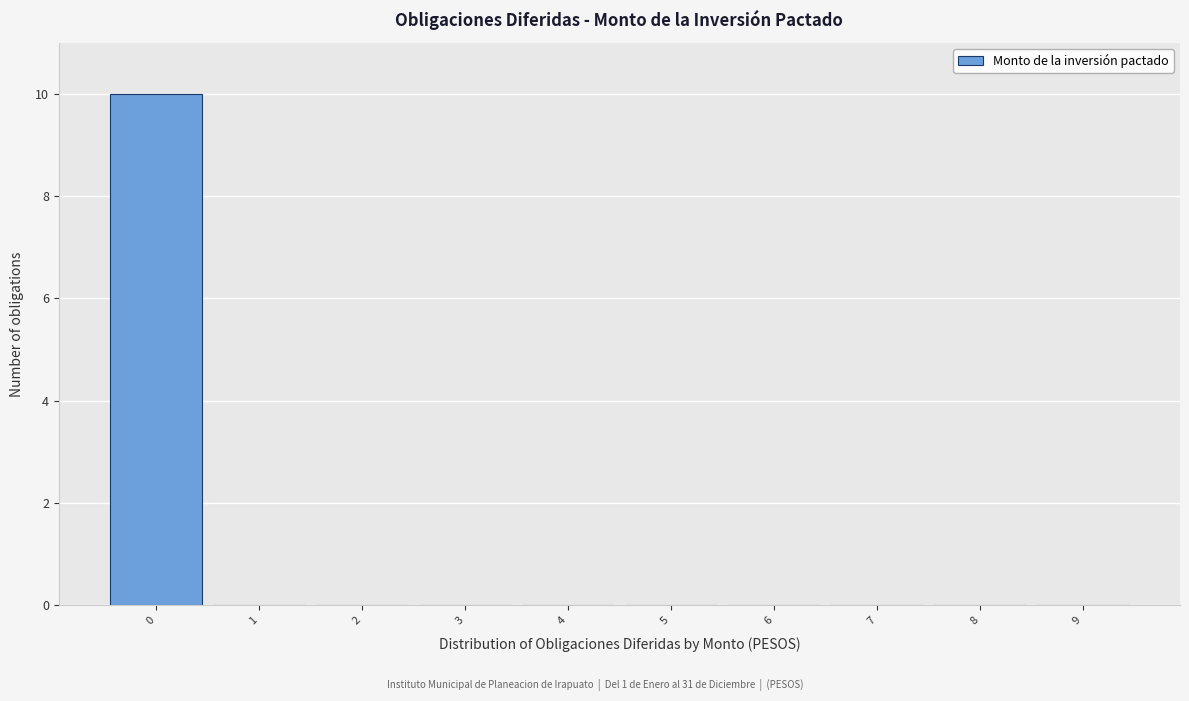

Over which range of the x-axis is the bar tallest?

-0.5 to 0.5